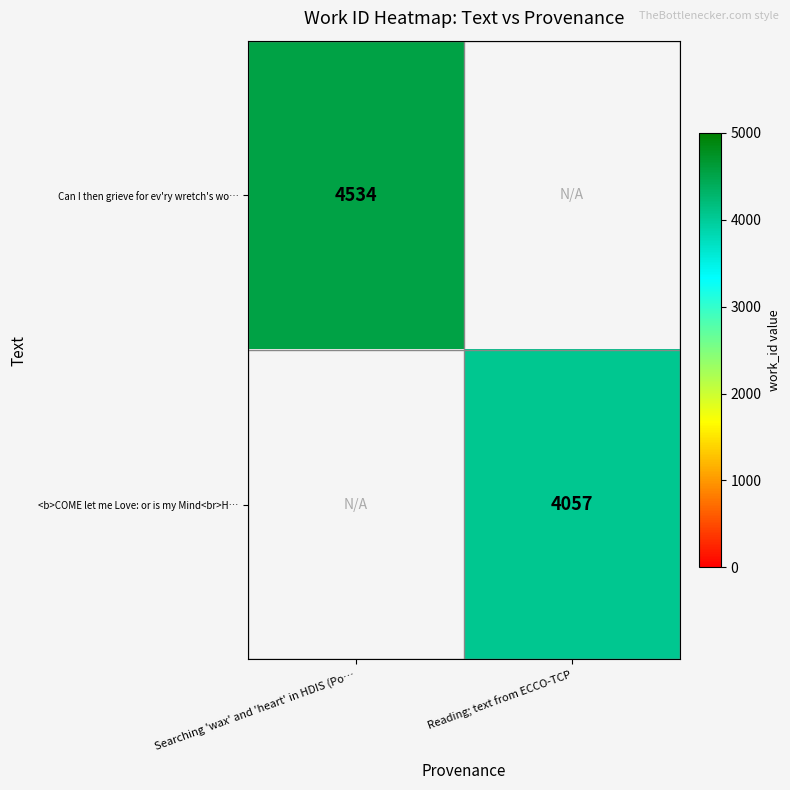

How many data points does each series have?

2